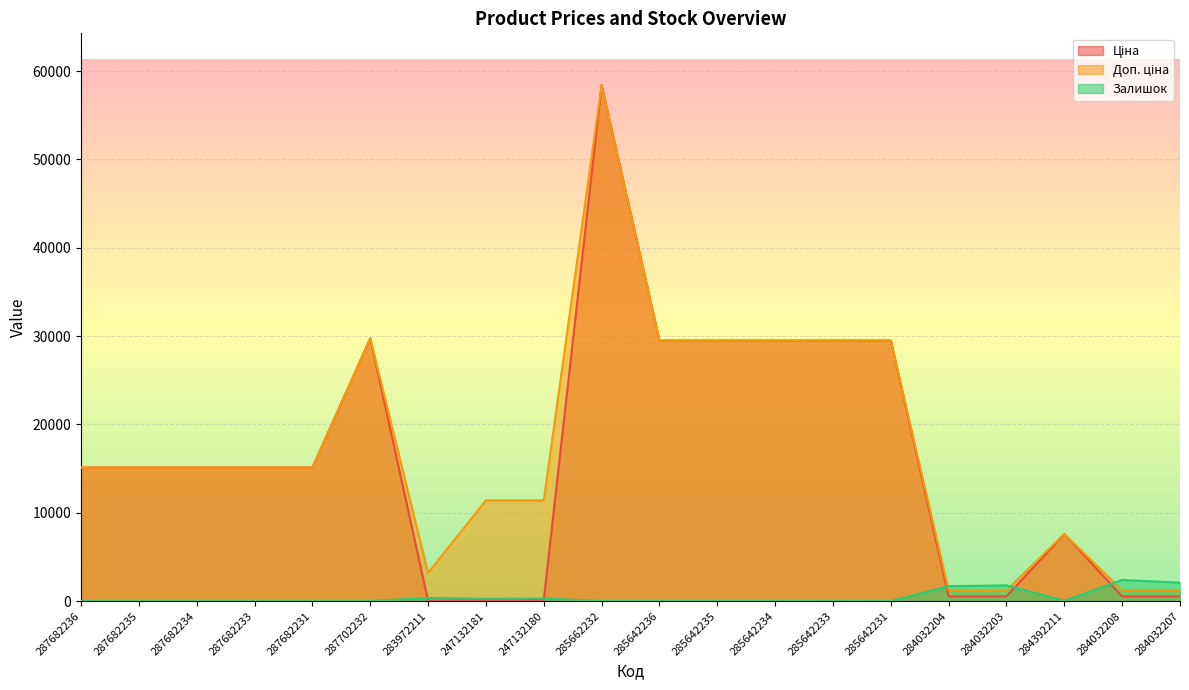

Does the chart display data point markers on the line(s)?

No